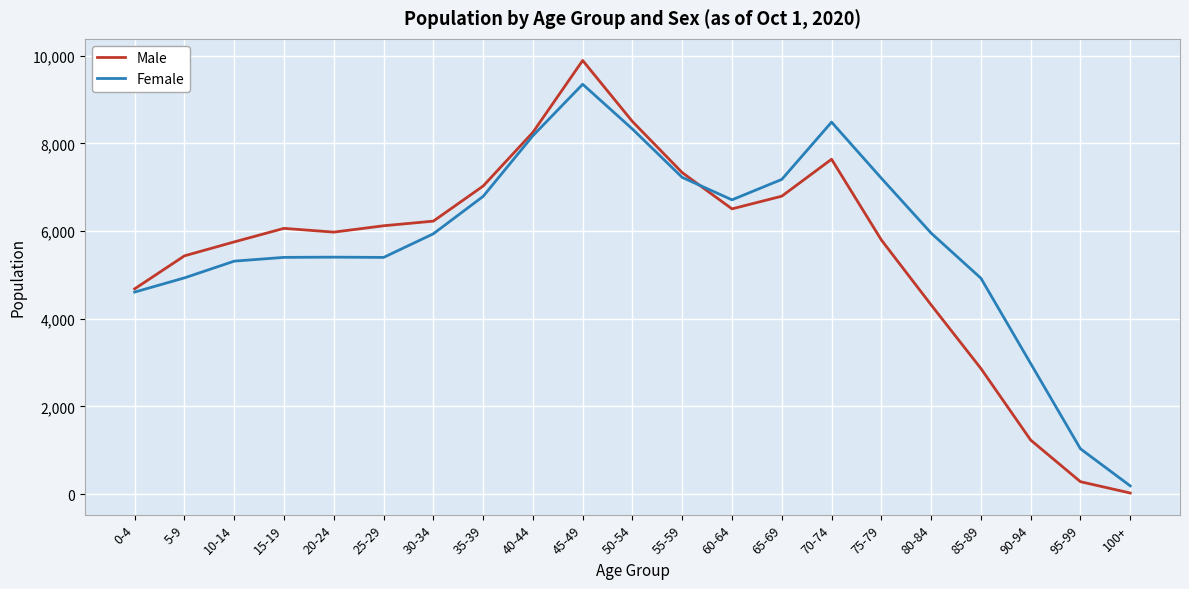

What position from the right is 15-19?

18